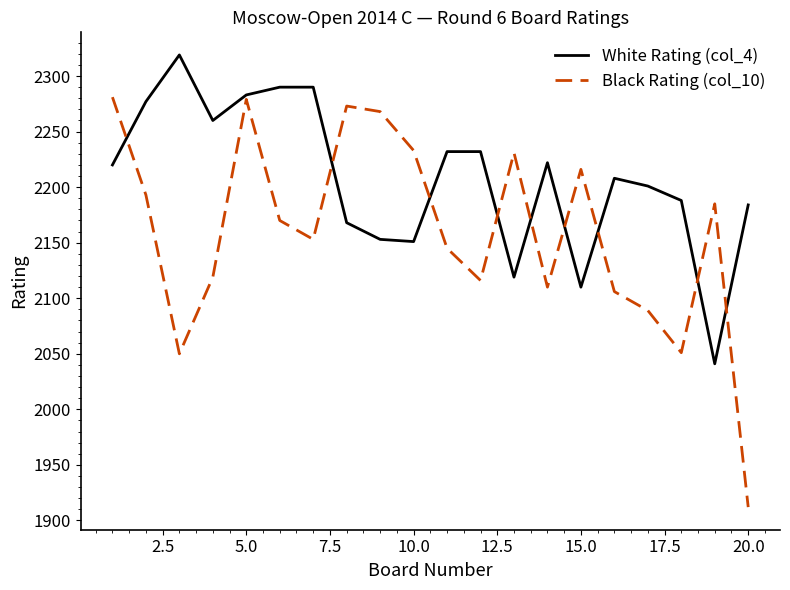

Which series has the largest range (max minus min)?

Black Rating (col_10)